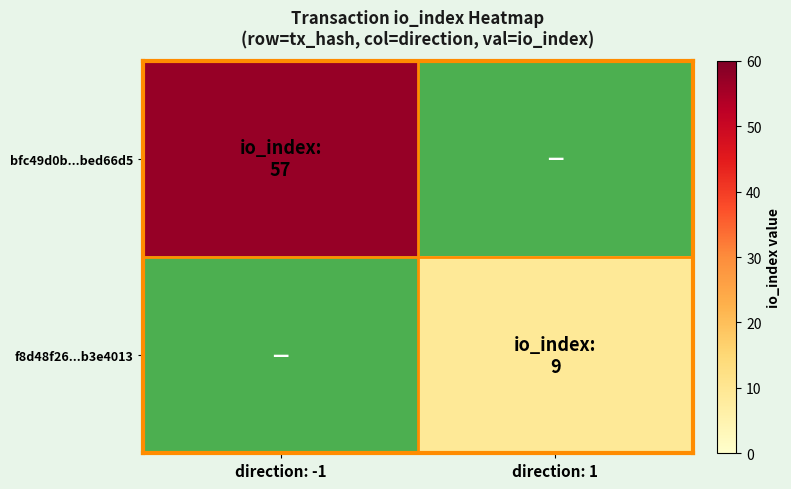

Rank the categories by f8d48f26...b3e4013 value from highest to lowest.

direction: -1, direction: 1